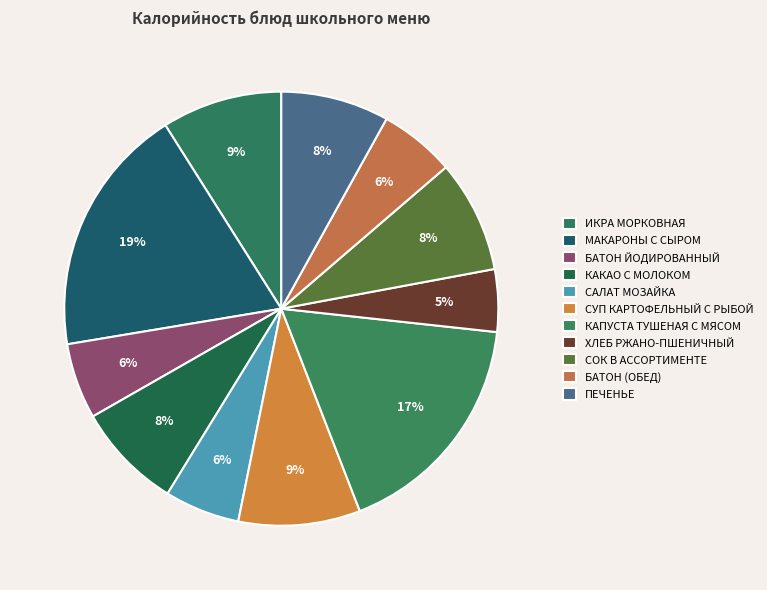

Count the number of slices in the pie.

11